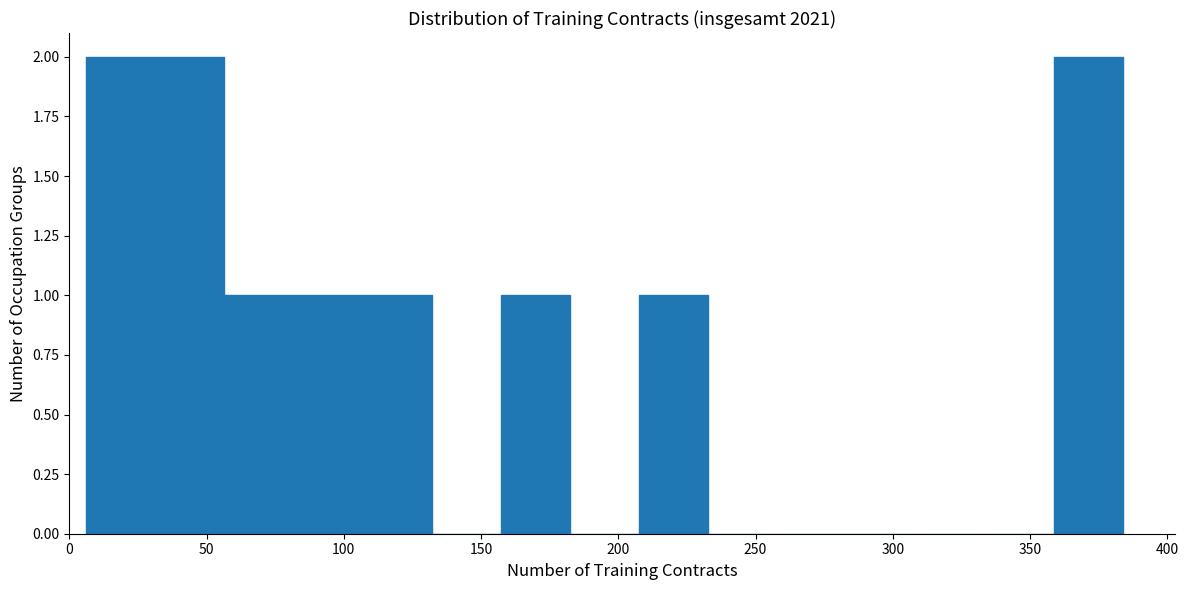

Reading left to right, list every bar in this chart as the range it spans on the x-axis followed by its height. Neither the bar edges nor the heights are printed on the chart, so give them approximately, as read against the axes.

5 to 30: 2
30 to 55: 2
55 to 80: 1
80 to 105: 1
105 to 130: 1
130 to 155: 0
155 to 180: 1
180 to 210: 0
210 to 235: 1
235 to 260: 0
260 to 285: 0
285 to 310: 0
310 to 335: 0
335 to 360: 0
360 to 385: 2